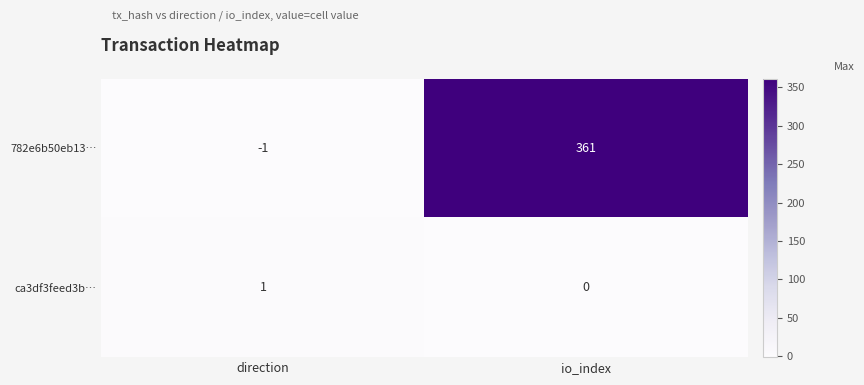

Which category has the highest value in the ca3df3feed3b… series?

direction